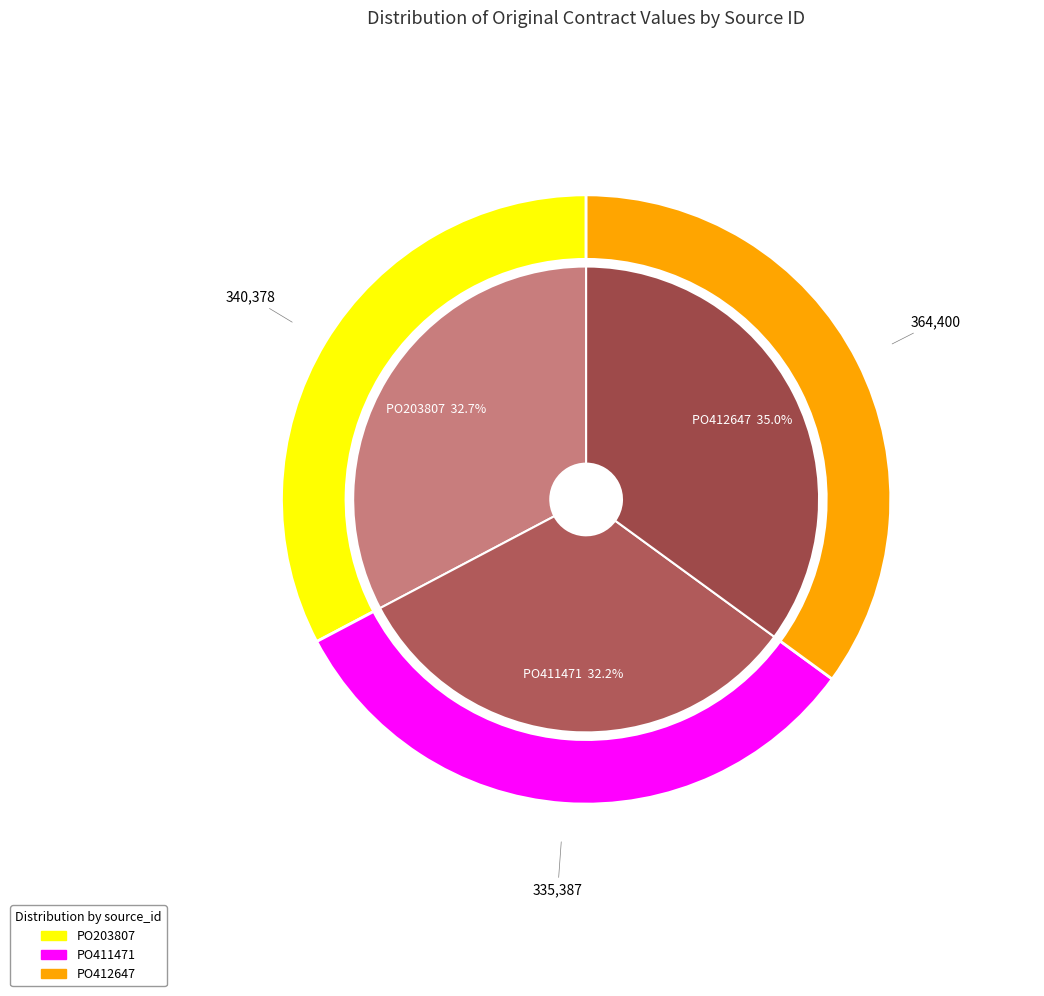

To the nearest percent, what percentage of the pie is PO203807?

33%